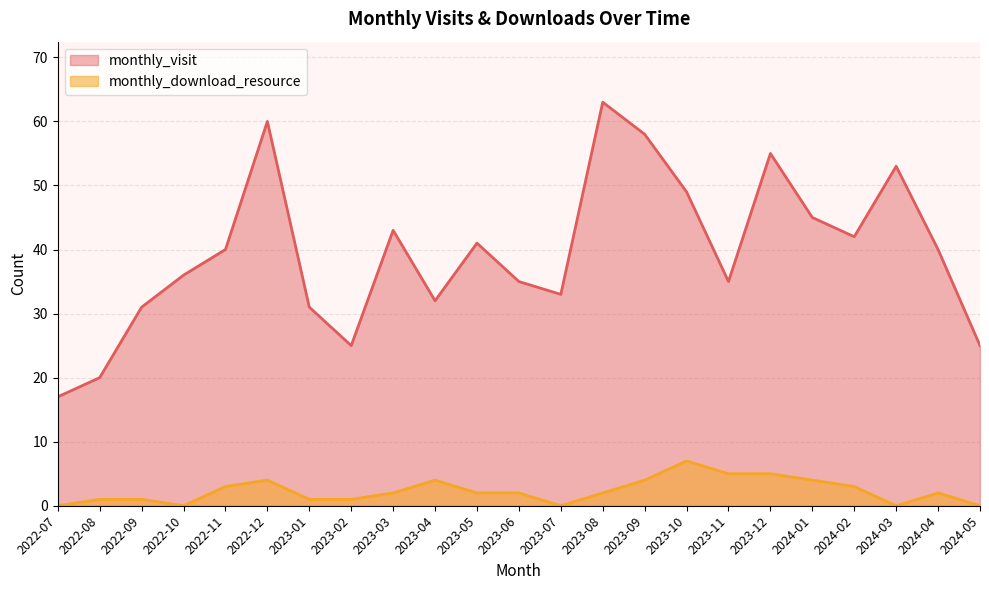

Which category has the highest value across all series?

2023-08